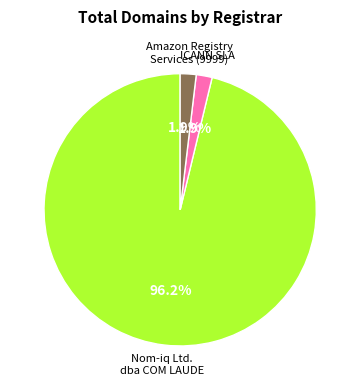

Is there a majority slice in this chart?

Yes